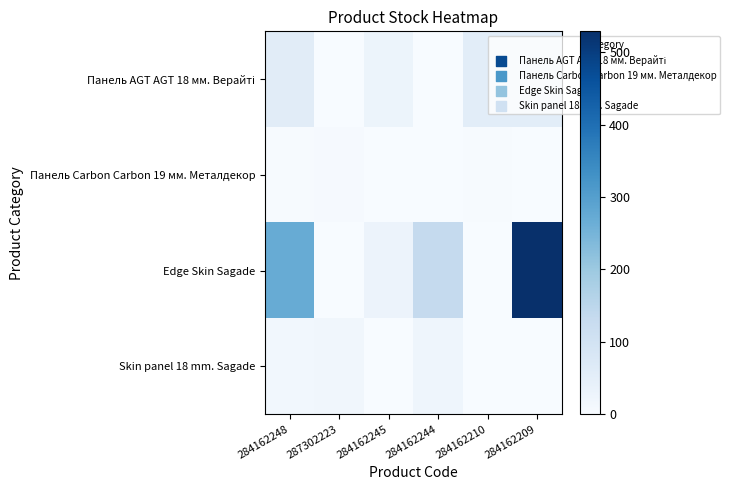

Rank the series at 284162244 from lowest to highest value.

Панель Carbon Carbon 19 мм. Металдекор, Панель AGT AGT 18 мм. Верайті, Skin panel 18 mm. Sagade, Edge Skin Sagade